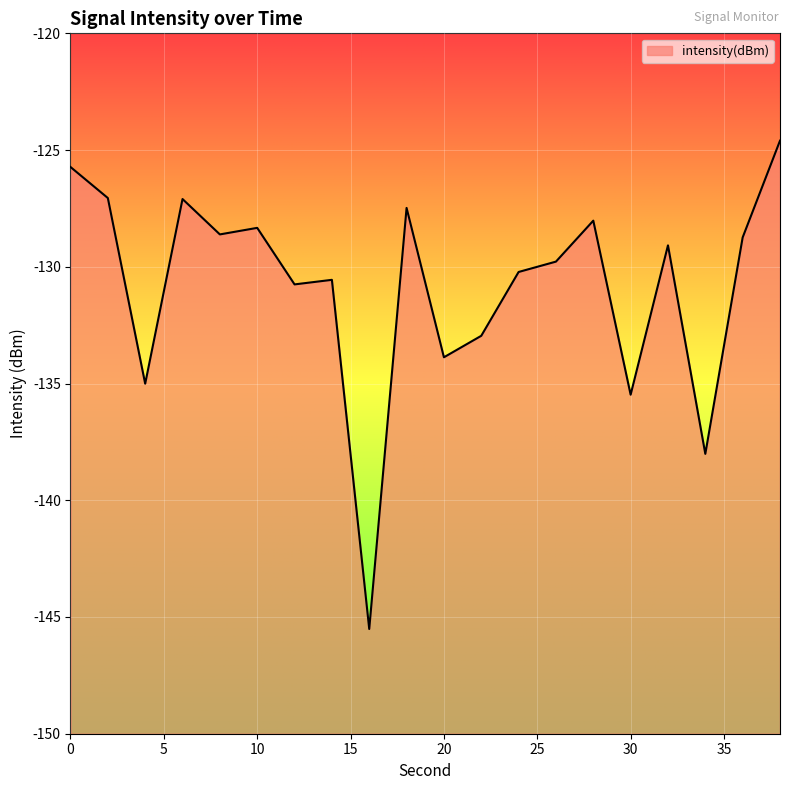

How many data points are less than -129?

11